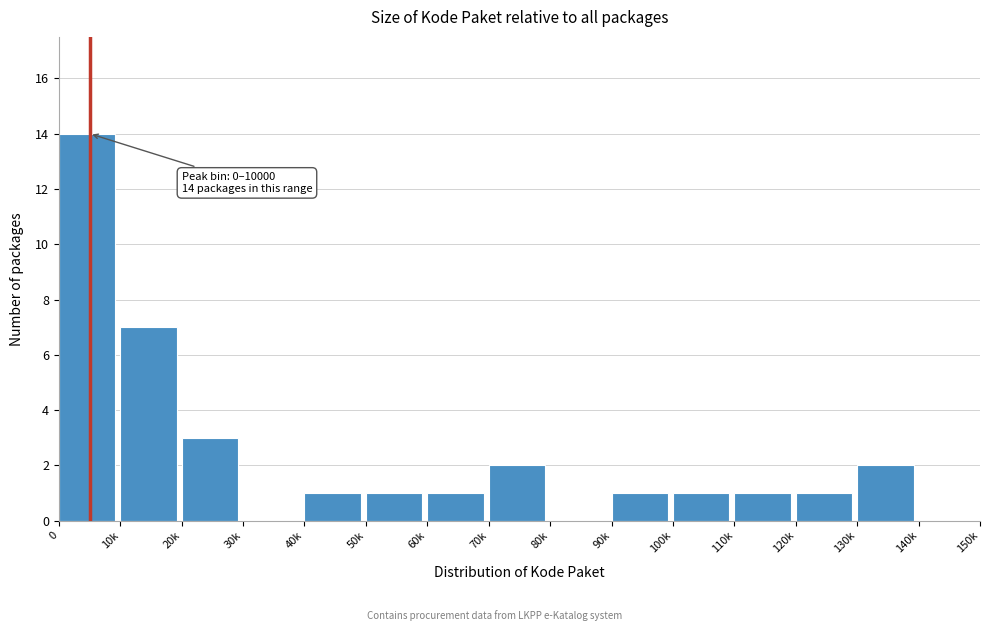

Reading right to left, what are all the values shown in this chart?

140k=0	130k=2	120k=1	110k=1	100k=1	90k=1	80k=0	70k=2	60k=1	50k=1	40k=1	30k=0	20k=3	10k=7	0=14